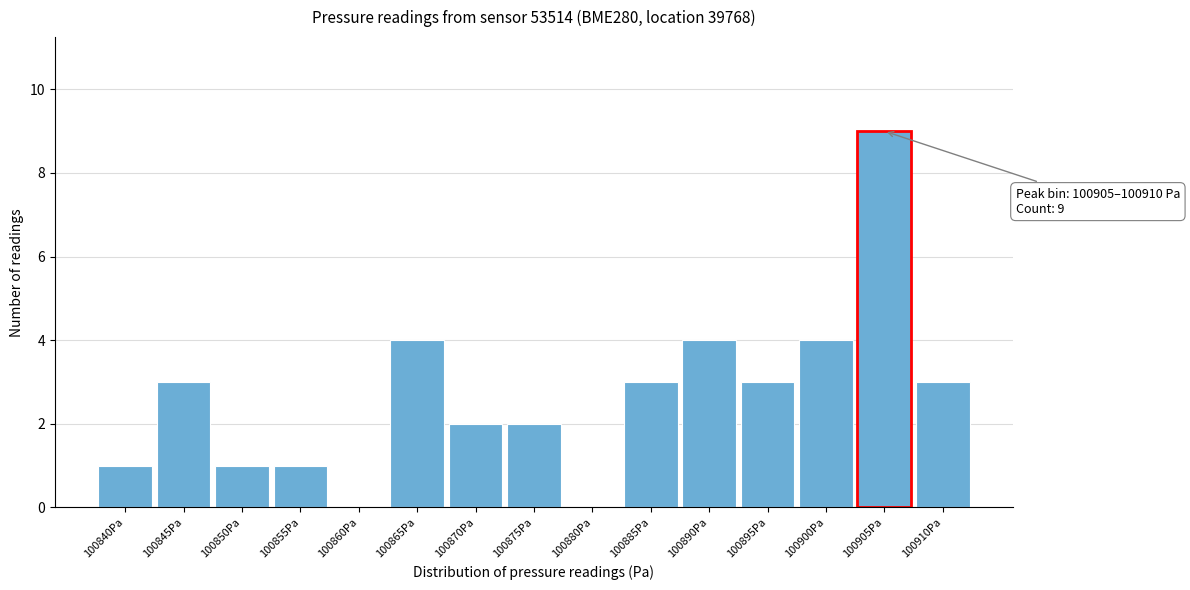

Reading left to right, transcribe all the data shown in this chart.

100840Pa=1	100845Pa=3	100850Pa=1	100855Pa=1	100860Pa=0	100865Pa=4	100870Pa=2	100875Pa=2	100880Pa=0	100885Pa=3	100890Pa=4	100895Pa=3	100900Pa=4	100905Pa=9	100910Pa=3